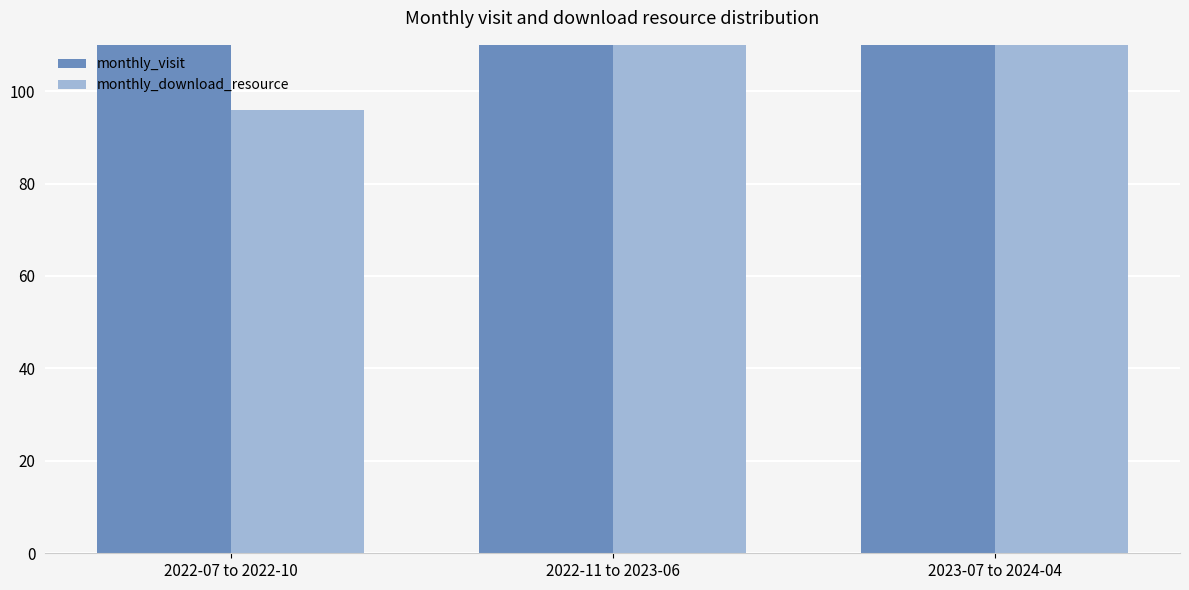

Read the monthly_visit value at 2023-07 to 2024-04, to the nearest 50.

550